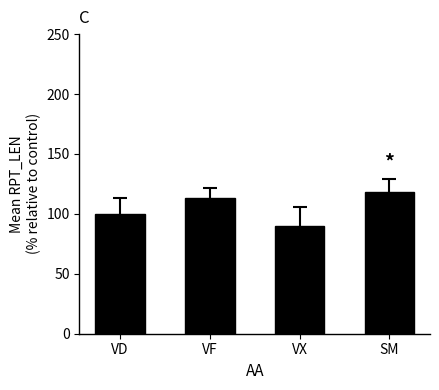

What position from the left is VF?

2